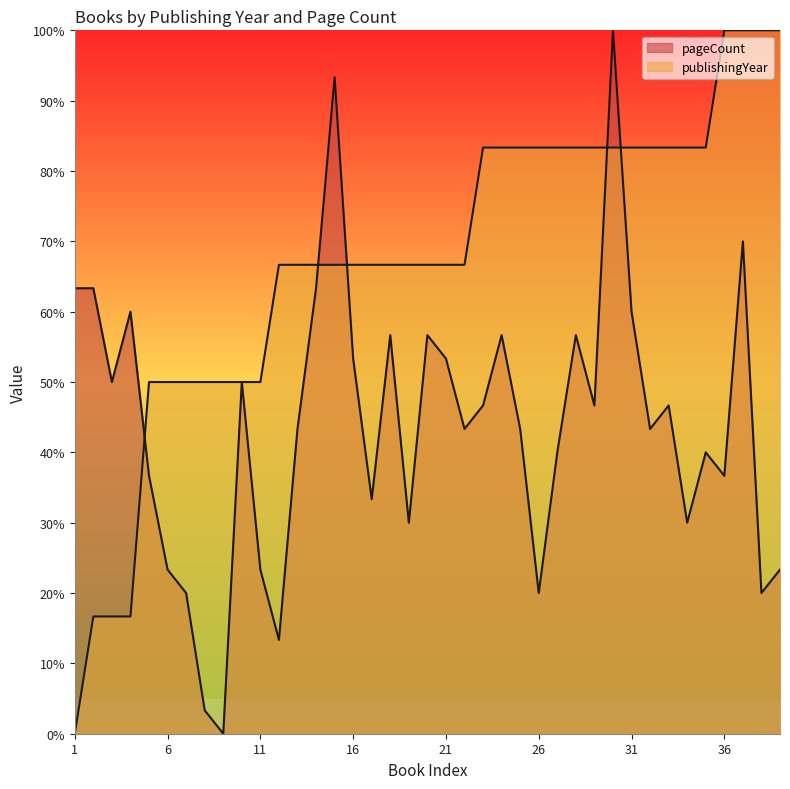

After their last crossing, which series has the higher values: pageCount or publishingYear?

publishingYear